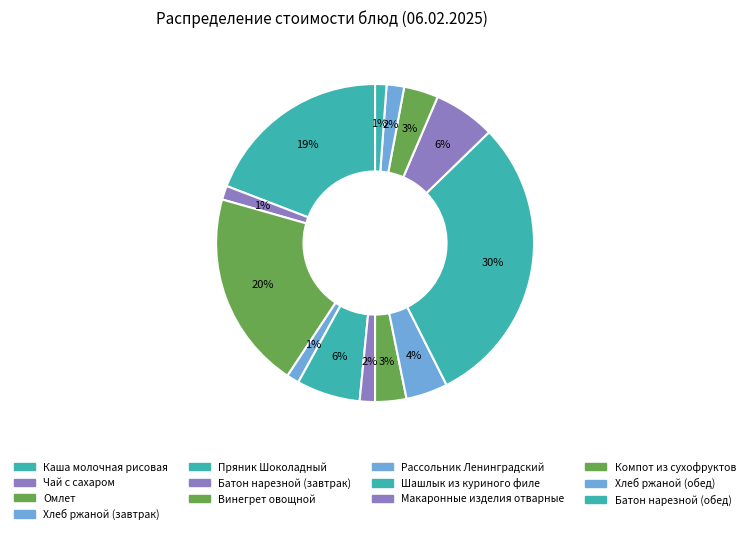

Is there any slice that represents more than half of the pie?

No